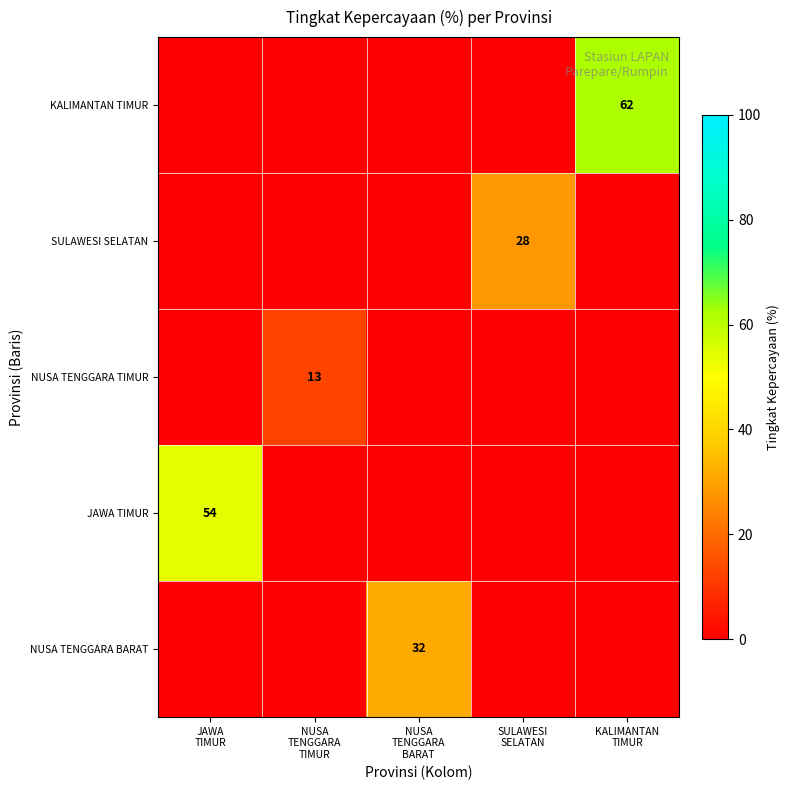

Which category has the lowest value in the SULAWESI SELATAN series?

JAWA TIMUR